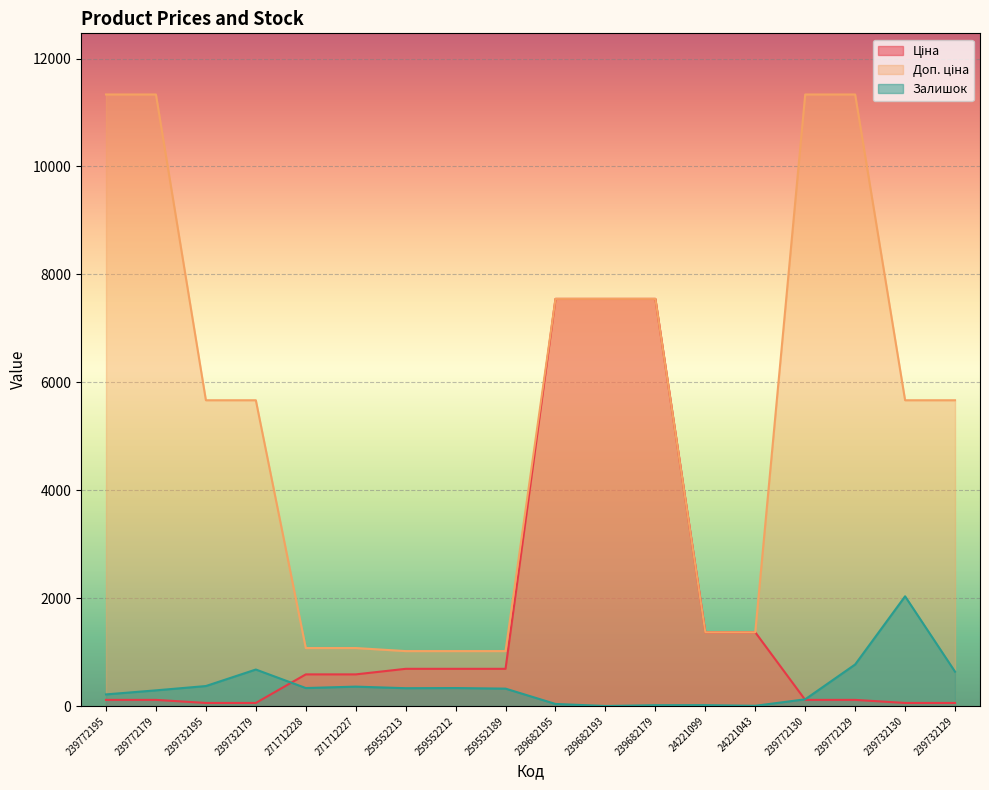

At 271712227, list the series in order from smallest to largest.

Залишок, Ціна, Доп. ціна